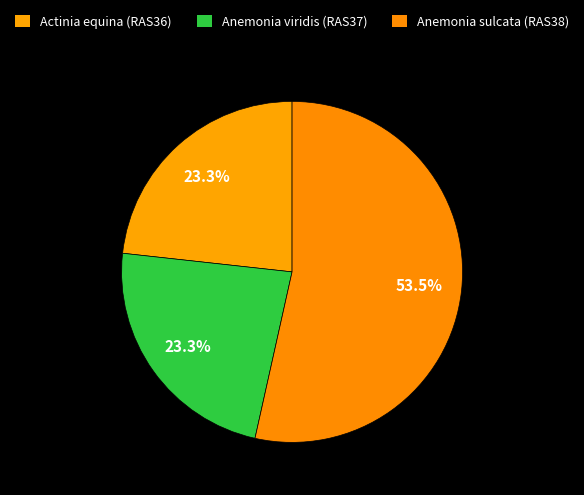

Does Anemonia viridis (RAS37) account for over 50% of the chart?

No